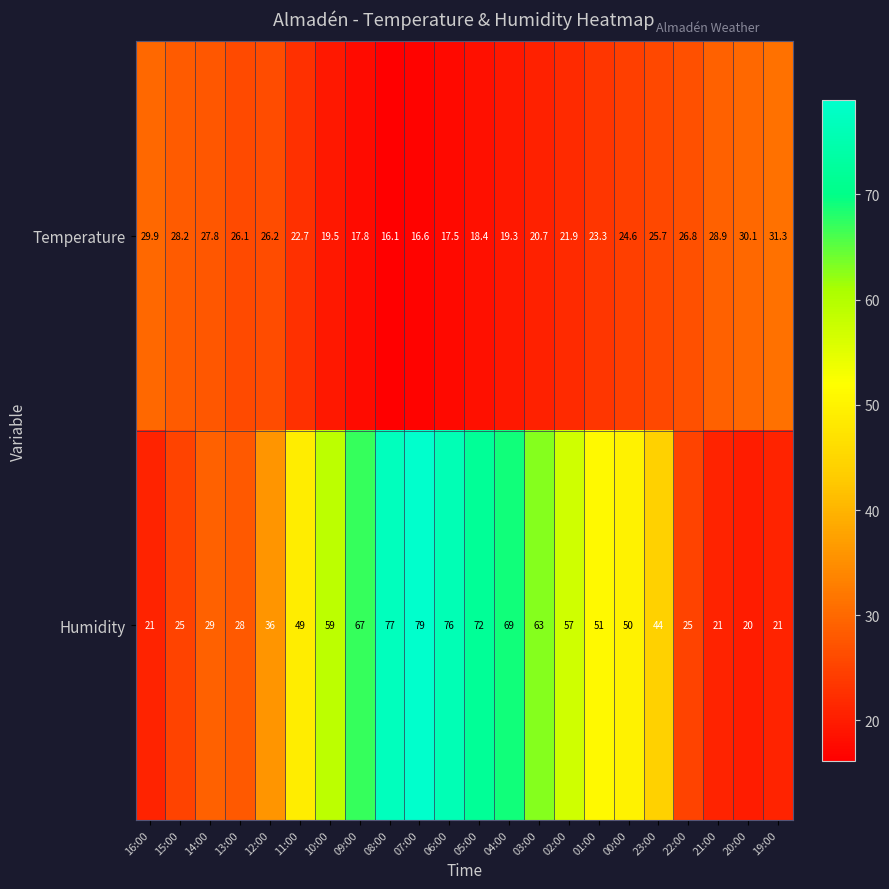

The Temperature series shows 25.7 at 23:00. True or false?

True